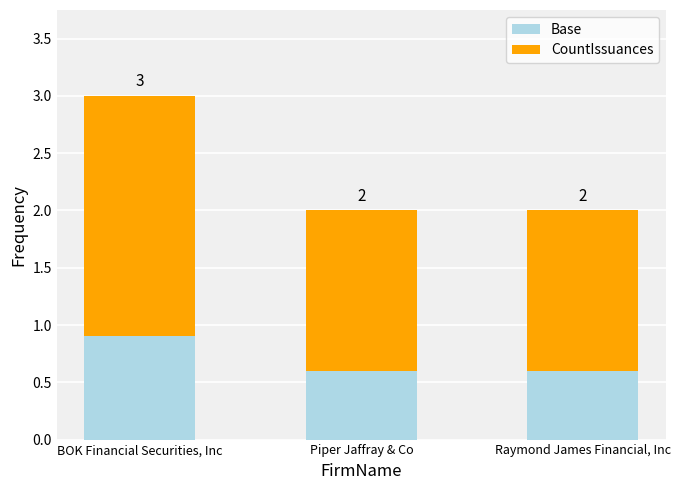

What are all the series names shown in the legend?

Base, CountIssuances